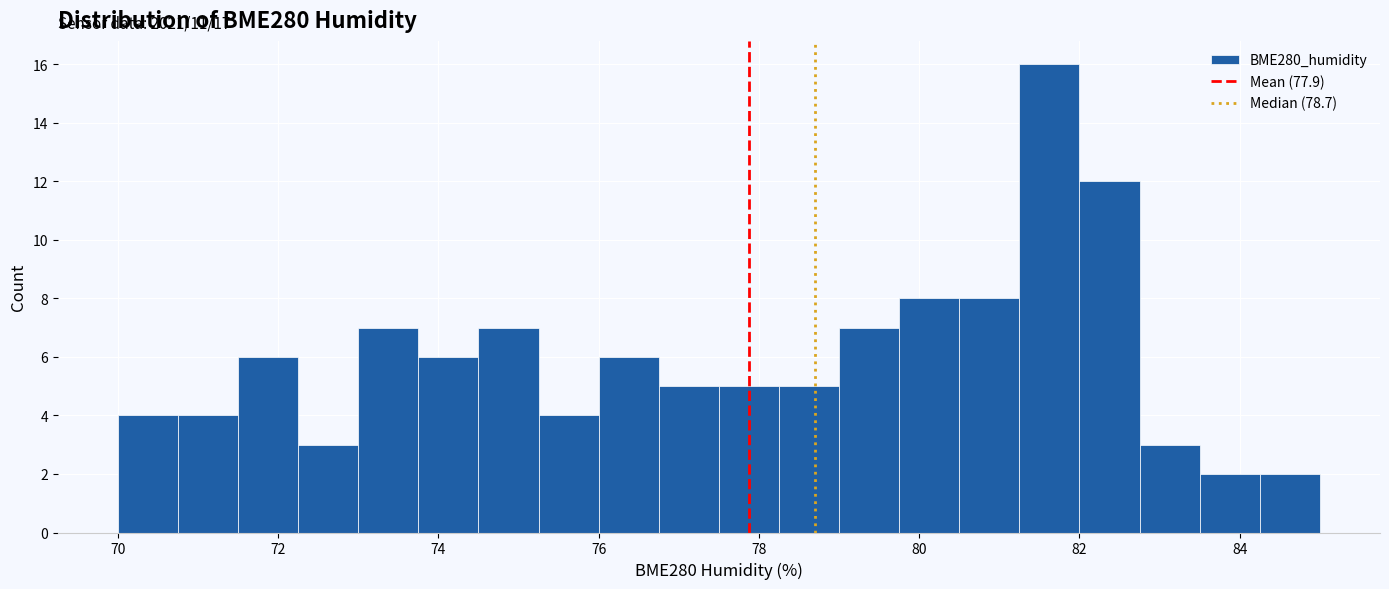

Read against the x-axis, roughly where is the centre of the tallest bar?

81.6